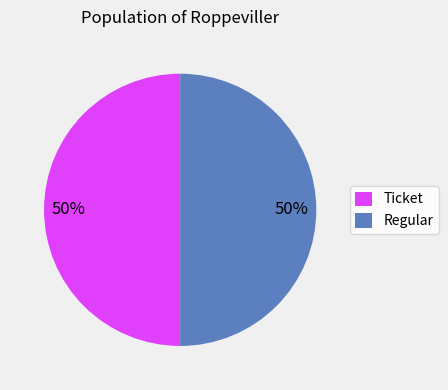

Approximately how many times larger is the value at Regular compared to Ticket?

1.0